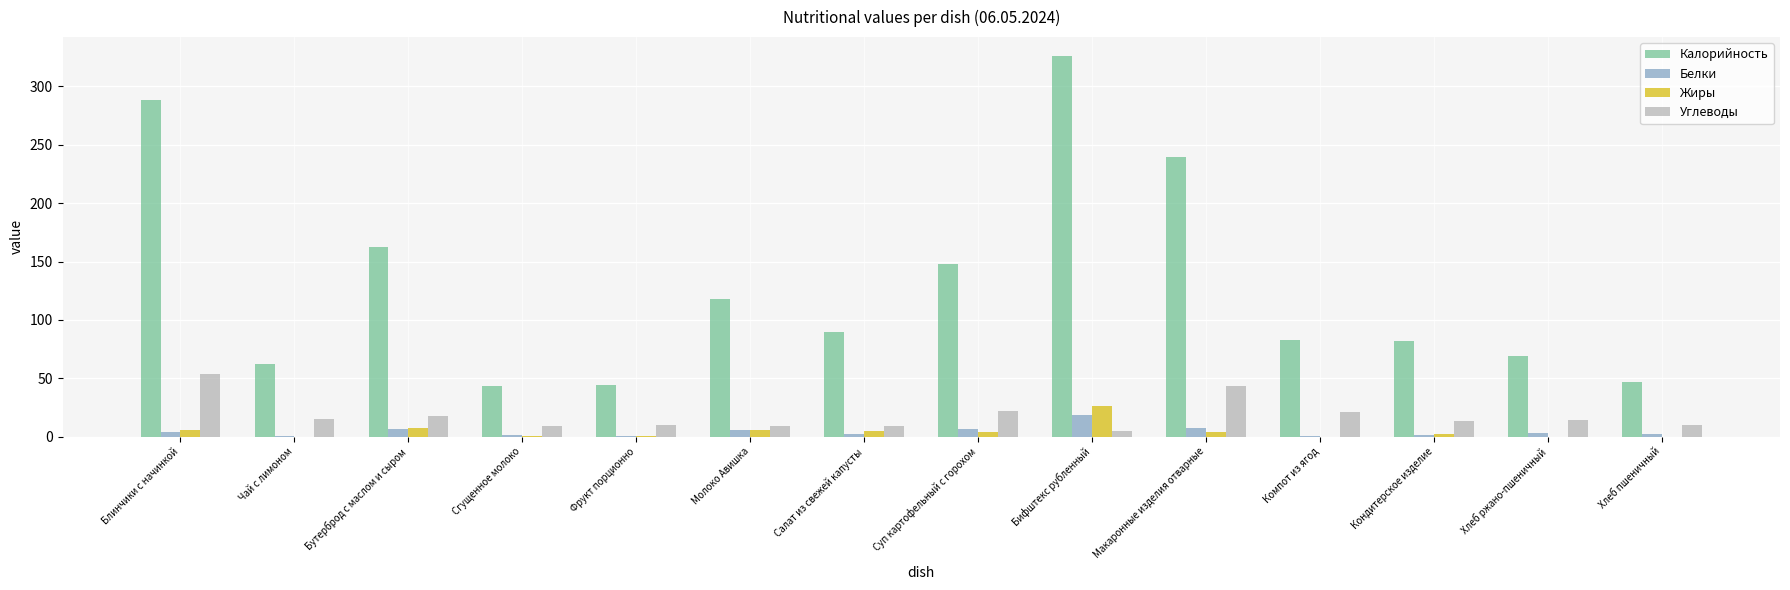

What are all the series names shown in the legend?

Калорийность, Белки, Жиры, Углеводы